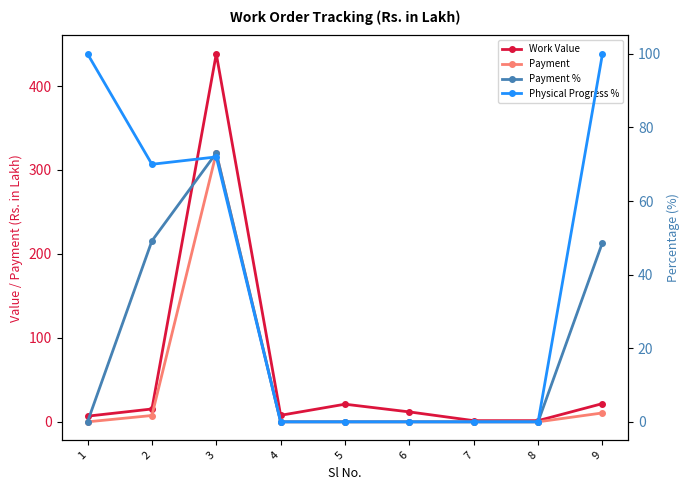

Which label corresponds to the smallest value in the chart?

1